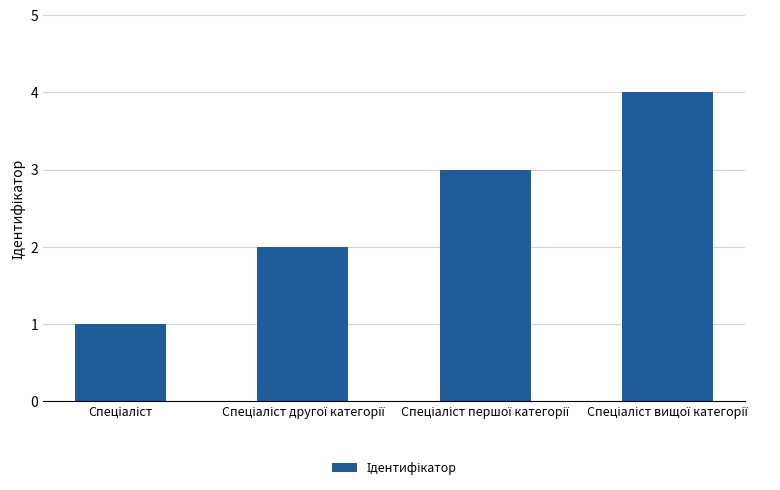

What is the sum of all values?

10